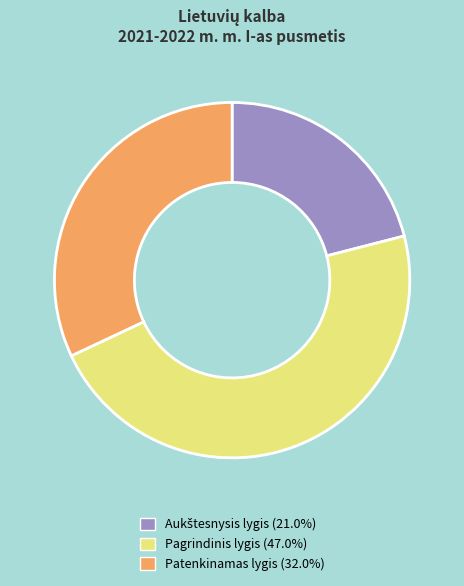

What is the ratio of the value at Pagrindinis lygis to the value at Patenkinamas lygis?

1.5